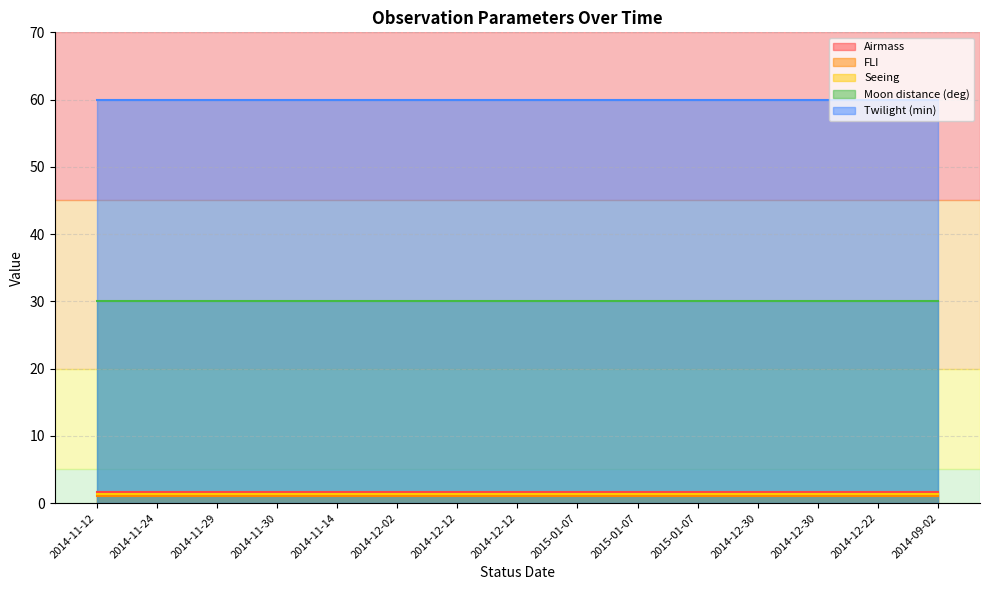

Which series has the widest spread of values?

Airmass